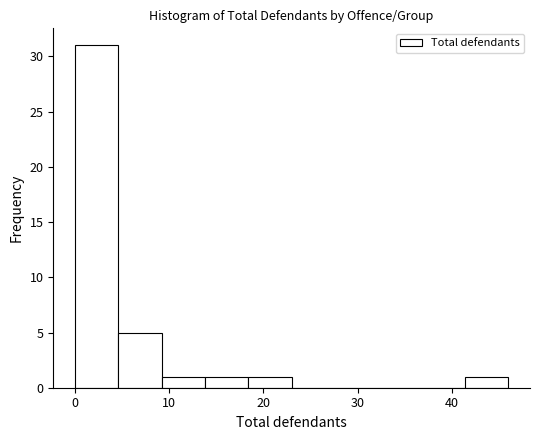

What is the height of the bar covering 41.4 to 46.0 on the x-axis? Neither the bar edges nor the heights are printed on the chart, so give them approximately, as read against the axes.

1